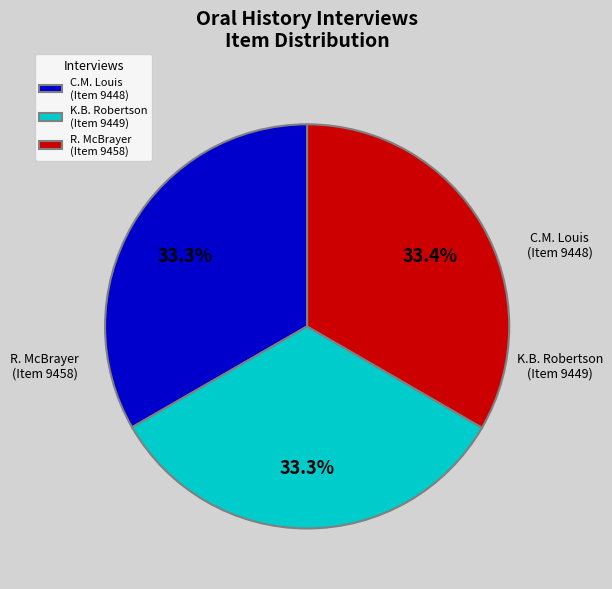

Which slice is the largest?

Oral History Interview With Robert McBrayer